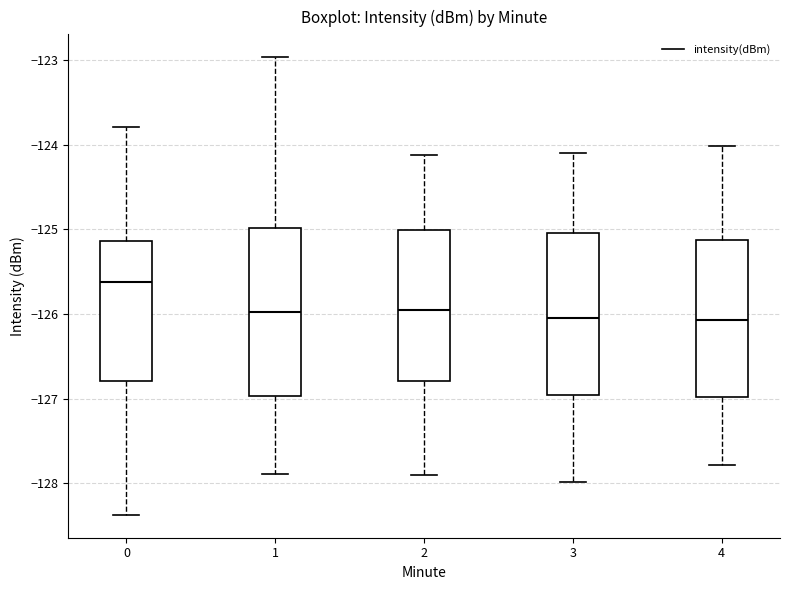

Where is the upper edge of the box at x = 1 on the y-axis? The values are not printed on the chart, so give them approximately, as read against the axis.

-125.0